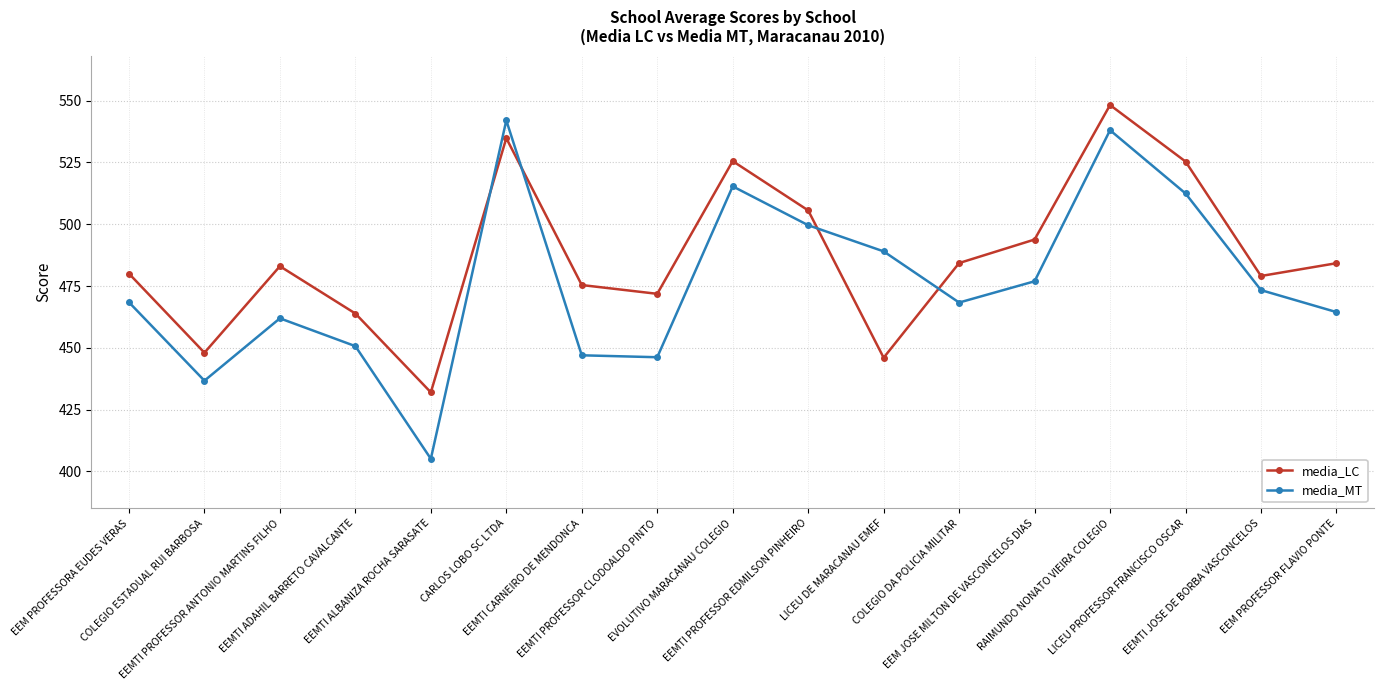

At which category does media_LC reach its first local peak?

EEMTI PROFESSOR ANTONIO MARTINS FILHO